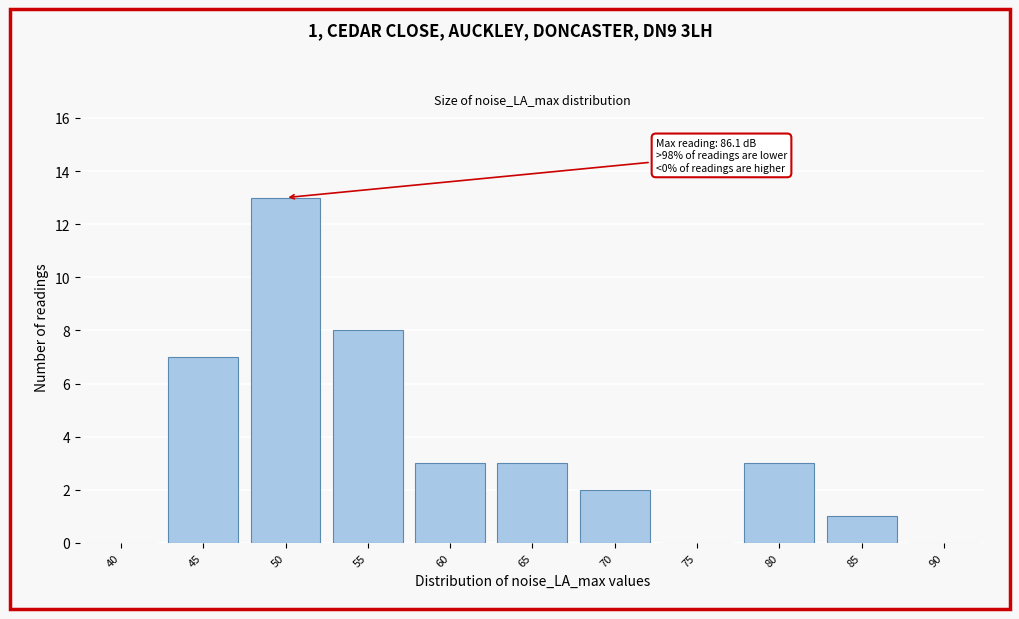

Reading left to right, what are all the values shown in this chart?

40=0	45=7	50=13	55=8	60=3	65=3	70=2	75=0	80=3	85=1	90=0